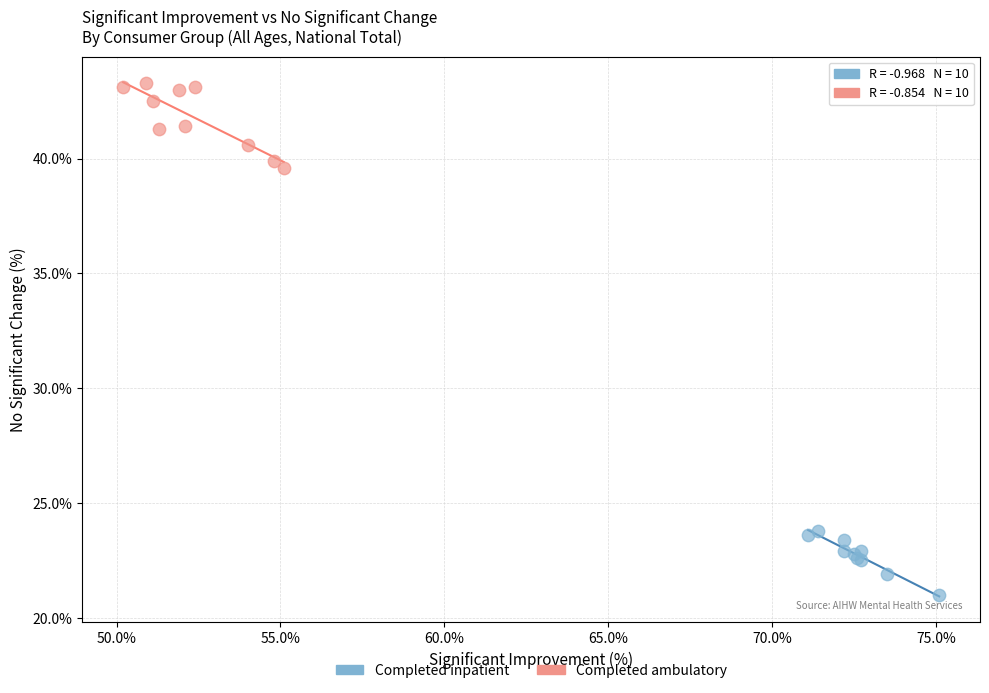

Which series reaches the maximum Y coordinate?

Completed ambulatory